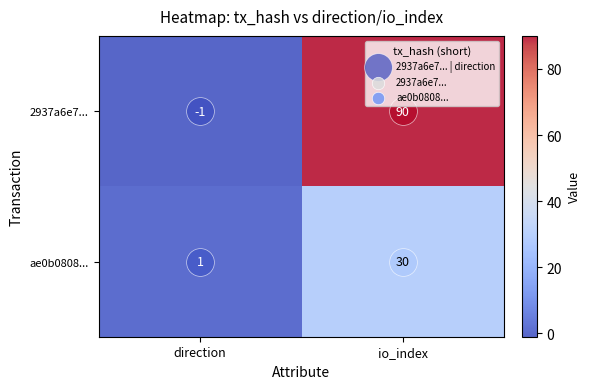

Is it true that 2937a6e7... equals -2 at direction?

False